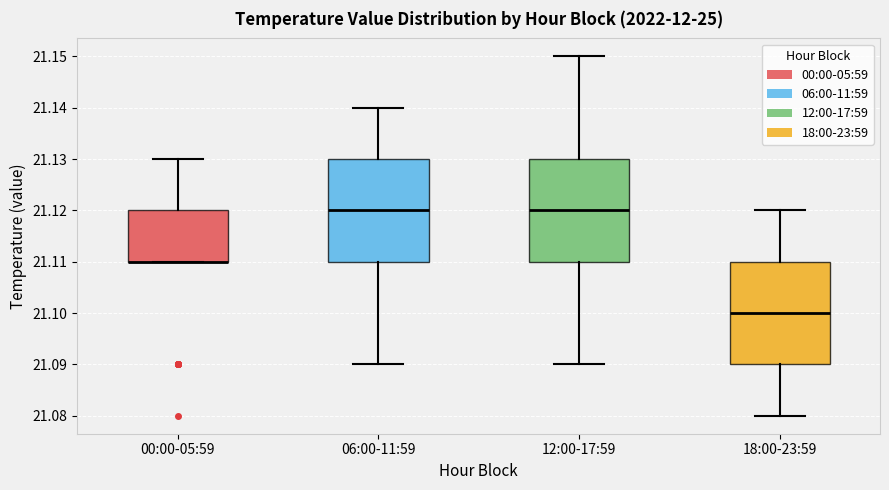

Reading left to right, transcribe this box plot: for each box, give where its median line is, the range the box spans, and where its two whiskers end, as read against the y-axis. The values are not printed on the chart, so give them approximately, as read against the axis.

00:00-05:59: median 21.11 (drawn on the box's lower edge), box 21.11 to 21.12, whiskers 21.11 to 21.13
06:00-11:59: median 21.12, box 21.11 to 21.13, whiskers 21.09 to 21.14
12:00-17:59: median 21.12, box 21.11 to 21.13, whiskers 21.09 to 21.15
18:00-23:59: median 21.10, box 21.09 to 21.11, whiskers 21.08 to 21.12